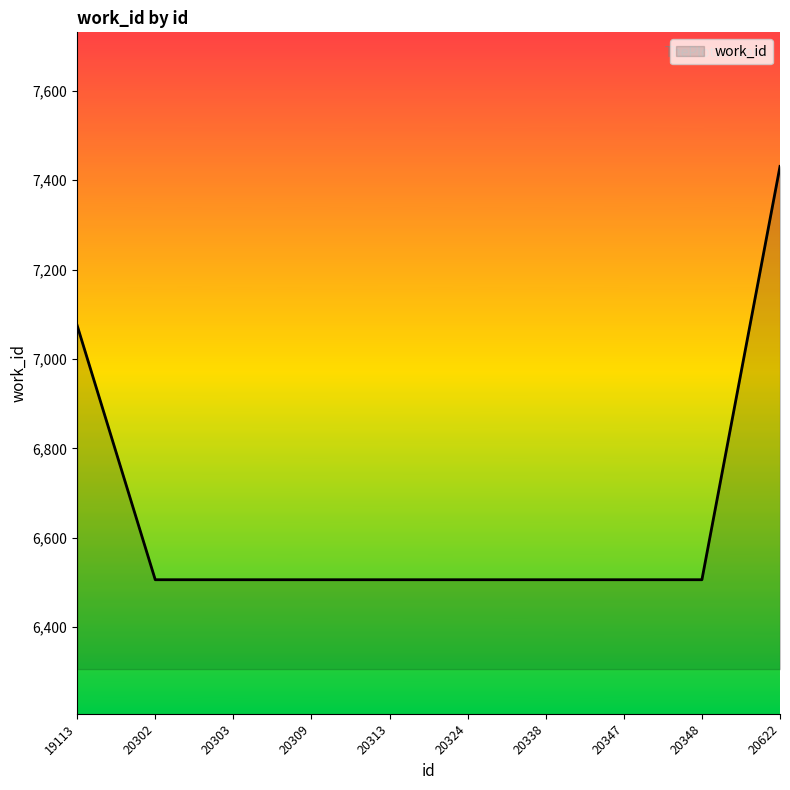

Which category has the highest value across all series?

20622